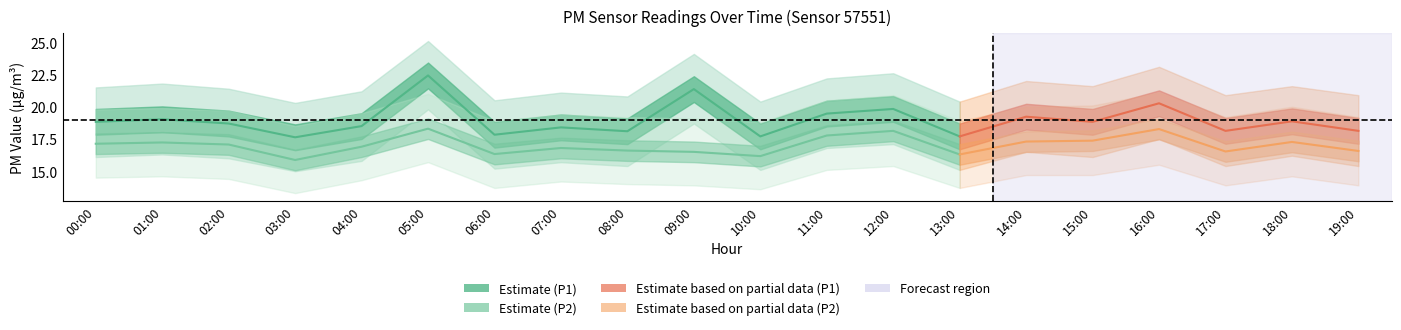

True or false: P1 and P2 intersect in this chart.

False